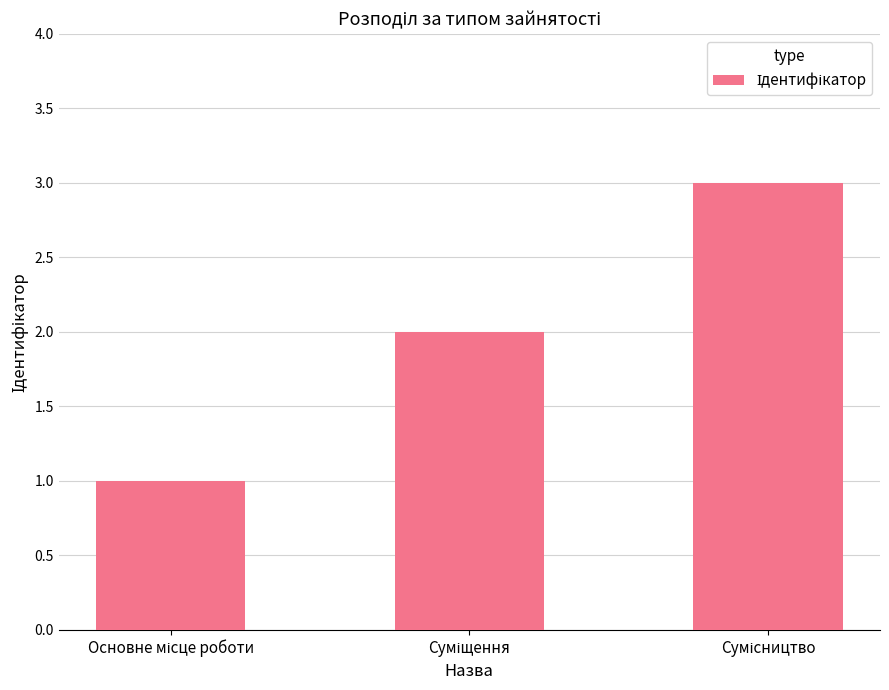

What is the sum of all values?

6